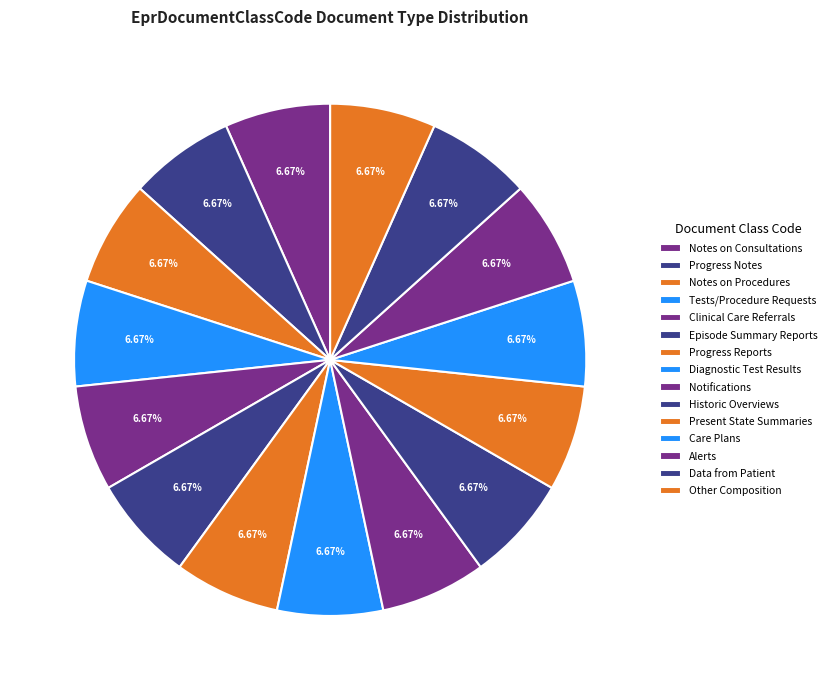

Between Diagnostic Test Results and Care Plans, which is larger?

Care Plans